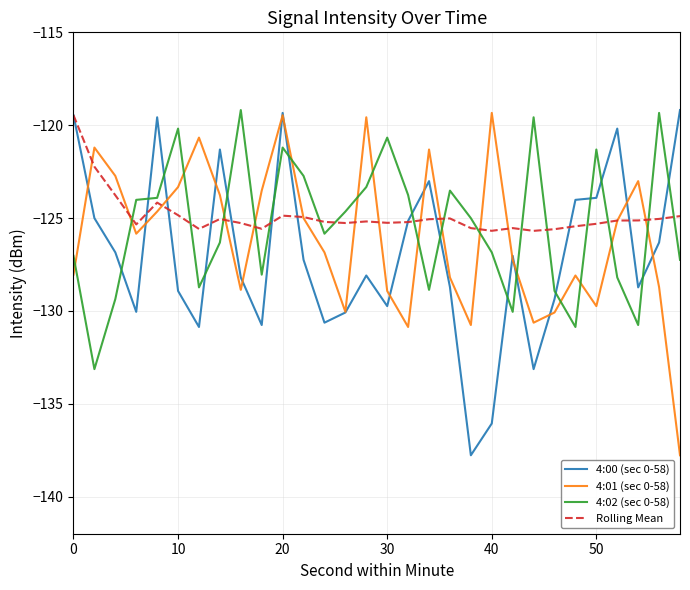

What is the greatest value displayed?

-119.2